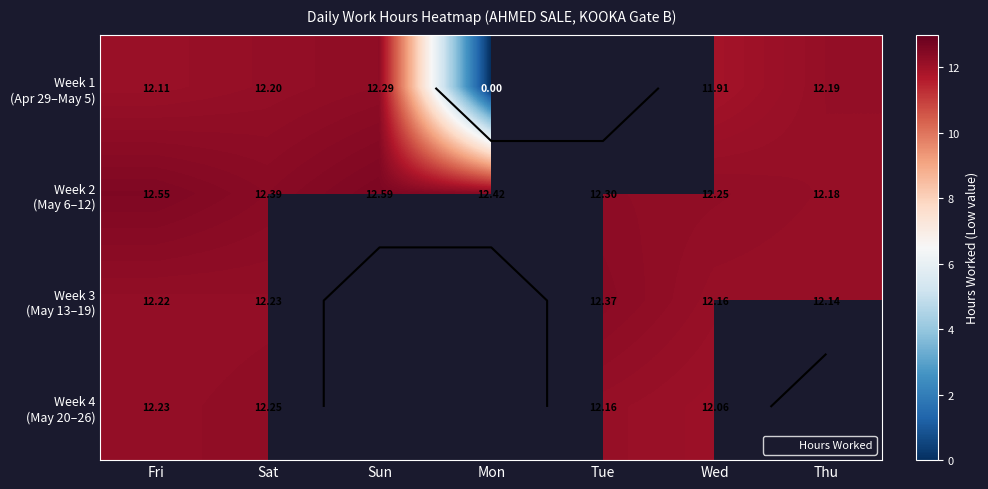

What is the difference between the maximum and minimum values in the Week 1 (Apr 29–May 5) series?

12.3